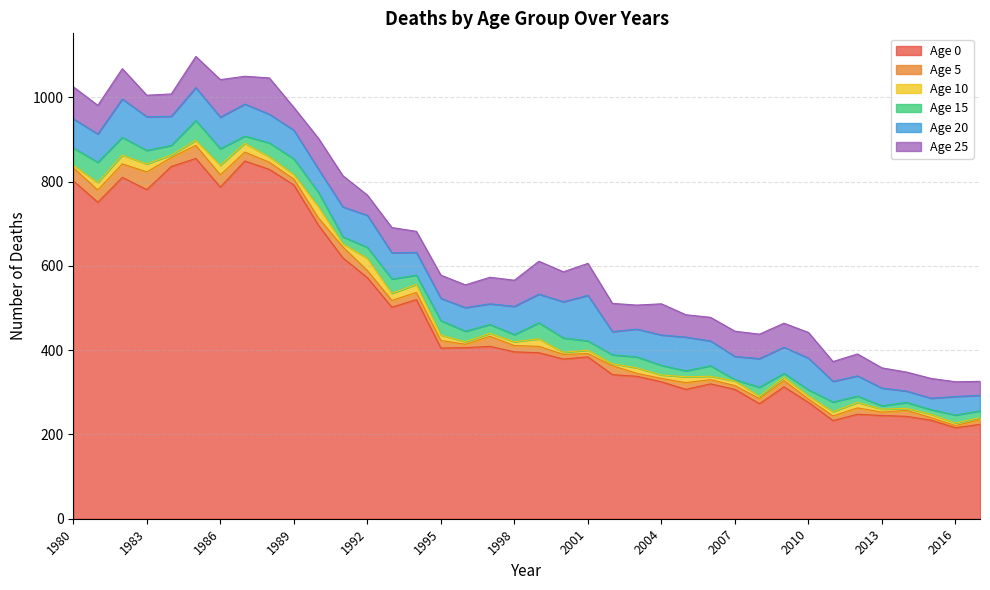

Reading right to left, transcribe all the data shown in this chart.

Age 0: 224	216	234	243	245	248	233	276	313	273	307	320	307	325	338	342	384	379	394	396	409	406	405	520	502	572	619	697	792	829	849	787	855	836	781	810	751	802
Age 5: 11	5	6	14	8	15	11	8	15	12	9	10	16	8	7	21	8	11	15	15	24	8	18	17	16	17	26	17	14	17	21	29	31	21	42	32	29	31
Age 10: 5	6	8	5	7	13	10	8	8	6	11	8	14	8	13	5	8	5	18	9	7	6	13	19	17	29	8	27	11	13	21	23	12	6	19	21	18	6
Age 15: 16	19	11	14	8	15	23	14	9	21	3	25	14	23	26	21	22	34	38	17	21	25	34	22	34	26	16	34	37	33	17	39	47	23	32	42	48	41
Age 20: 37	44	27	27	42	48	49	75	62	68	55	59	80	72	66	55	108	86	68	67	49	56	53	54	62	76	71	55	68	68	76	75	78	69	80	91	67	69
Age 25: 33	35	47	45	48	52	47	61	57	58	60	56	53	74	57	67	76	71	78	62	63	54	55	50	60	48	74	73	54	86	66	89	74	53	51	72	68	76